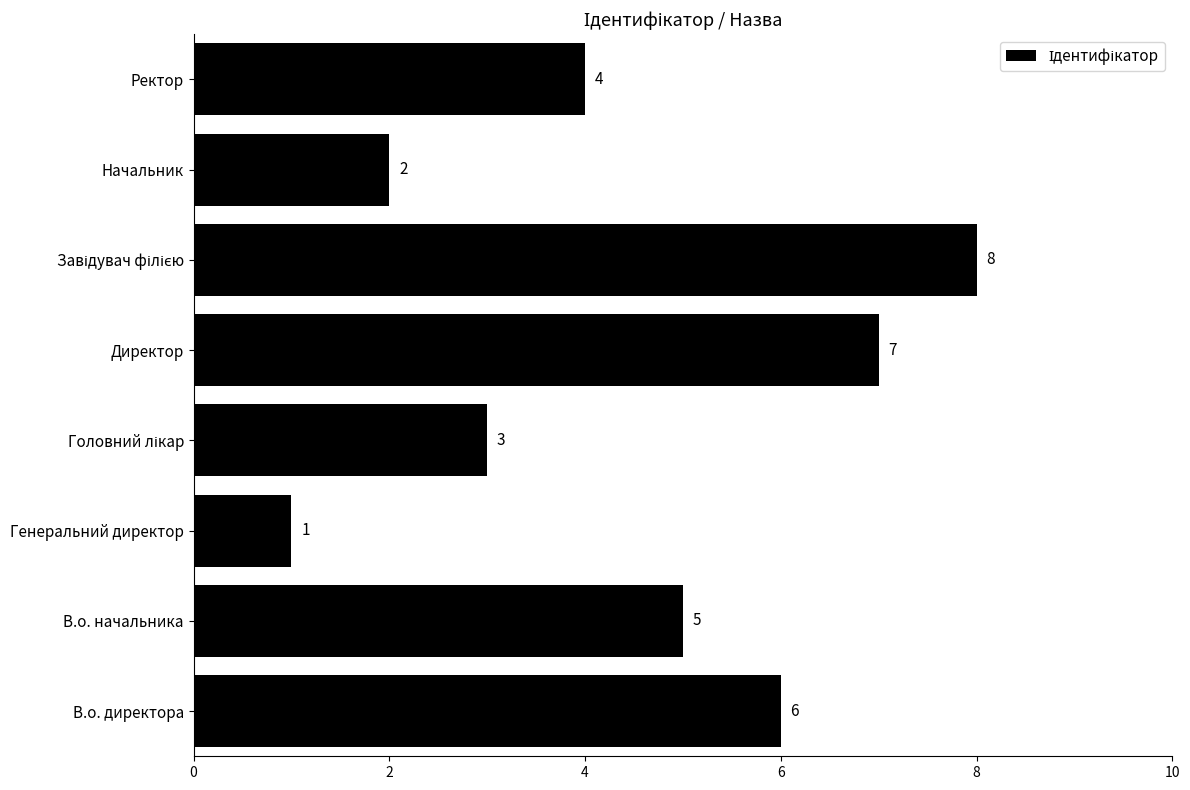

Approximately how many times larger is the value at Ректор compared to Генеральний директор?

4.0